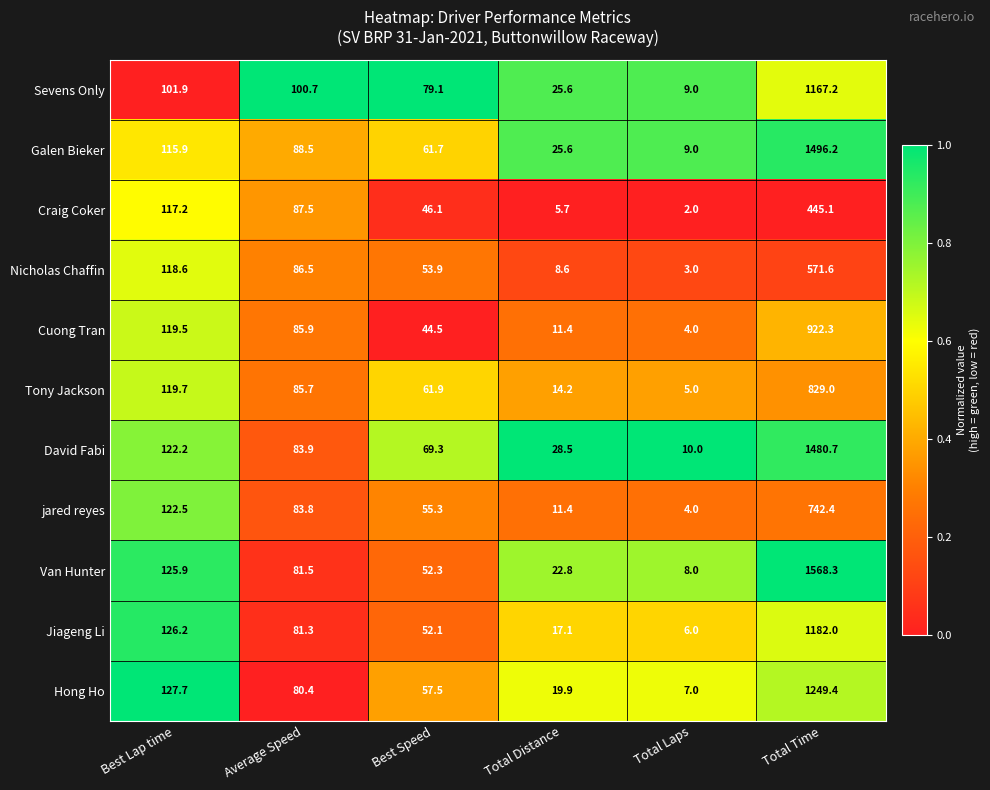

Between Best Lap time and Total Laps, which series saw the biggest shift?

Hong Ho